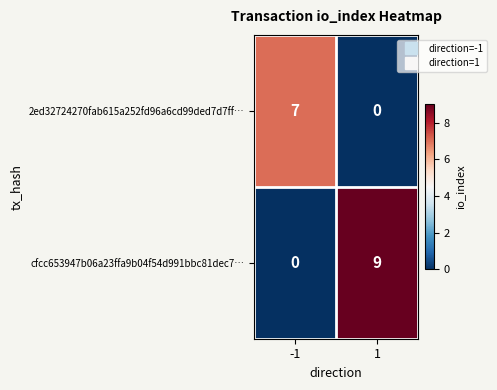

At how many categories does at least one series exceed 0?

2